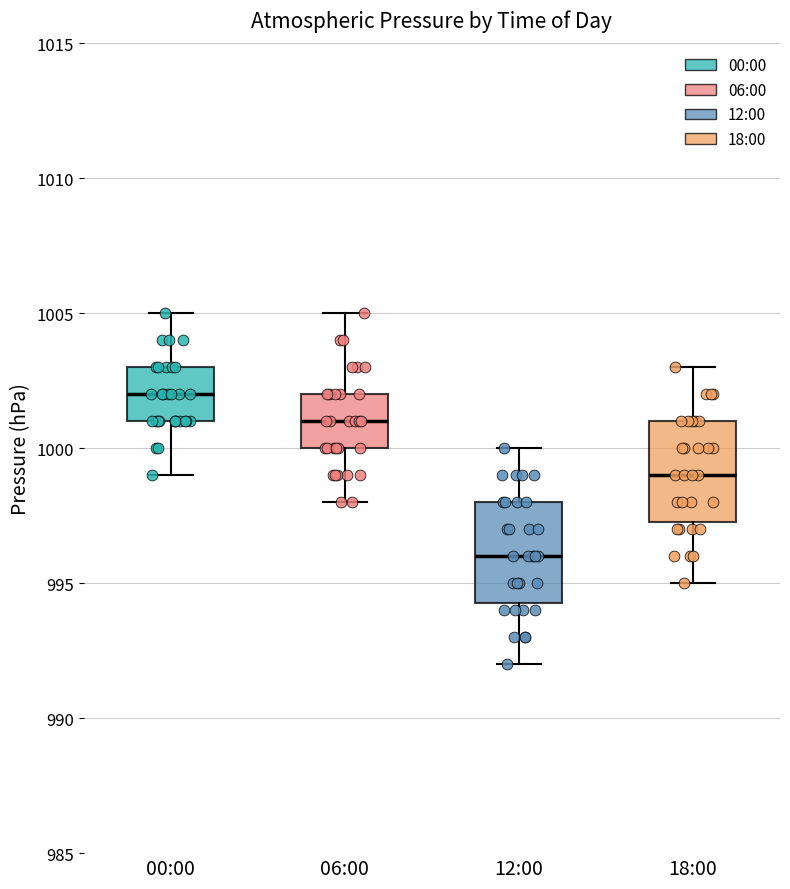

Reading left to right, read every box against the y-axis: the position of its median line, the range the box covers, and the ends of its whiskers. The values are not printed on the chart, so give them approximately, as read against the axis.

00:00: median 1002.0, box 1001.0 to 1003.0, whiskers 999.0 to 1005.0
06:00: median 1001.0, box 1000.0 to 1002.0, whiskers 998.0 to 1005.0
12:00: median 996.0, box 994.5 to 998.0, whiskers 992.0 to 1000.0
18:00: median 999.0, box 997.5 to 1001.0, whiskers 995.0 to 1003.0